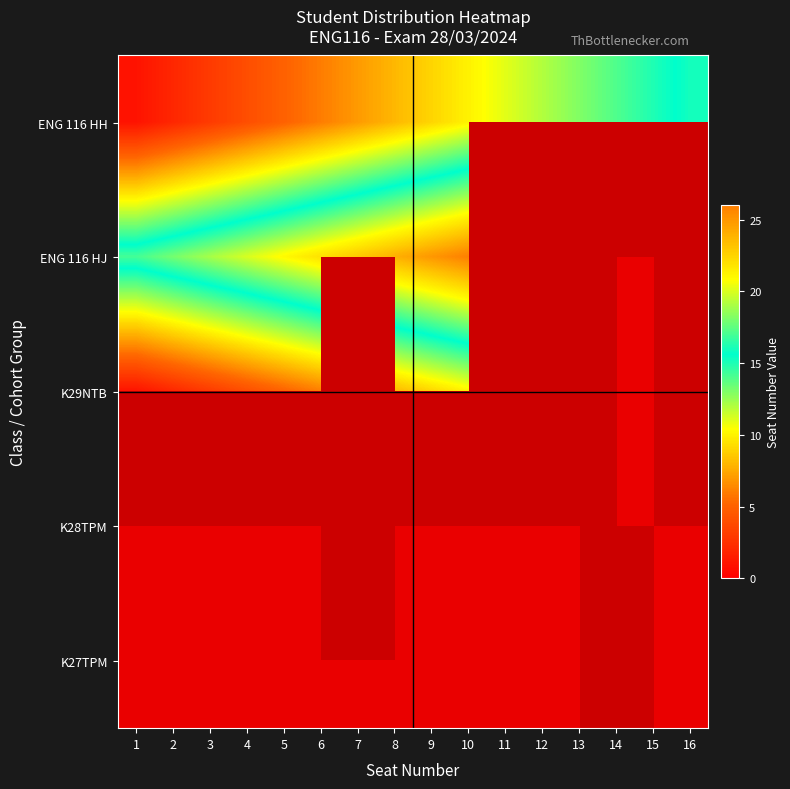

Which label corresponds to the smallest value in the chart?

11